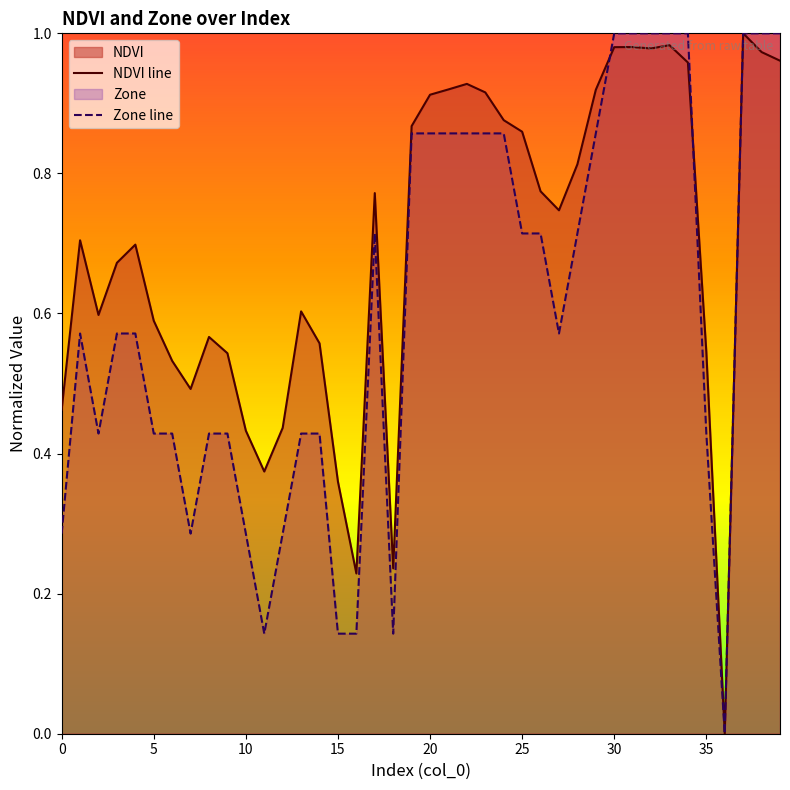

Reading left to right, what are all the values shown in this chart?

NDVI line: 0.5	0.7	0.6	0.7	0.7	0.6	0.5	0.5	0.6	0.5	0.4	0.4	0.4	0.6	0.6	0.4	0.2	0.8	0.2	0.9	0.9	0.9	0.9	0.9	0.9	0.9	0.8	0.7	0.8	0.9	1.0	1.0	1.0	1.0	1.0	0.5	0.0	1.0	1.0	1.0
Zone line: 0.3	0.6	0.4	0.6	0.6	0.4	0.4	0.3	0.4	0.4	0.3	0.1	0.3	0.4	0.4	0.1	0.1	0.7	0.1	0.9	0.9	0.9	0.9	0.9	0.9	0.7	0.7	0.6	0.7	0.9	1.0	1.0	1.0	1.0	1.0	0.4	0.0	1.0	1.0	1.0